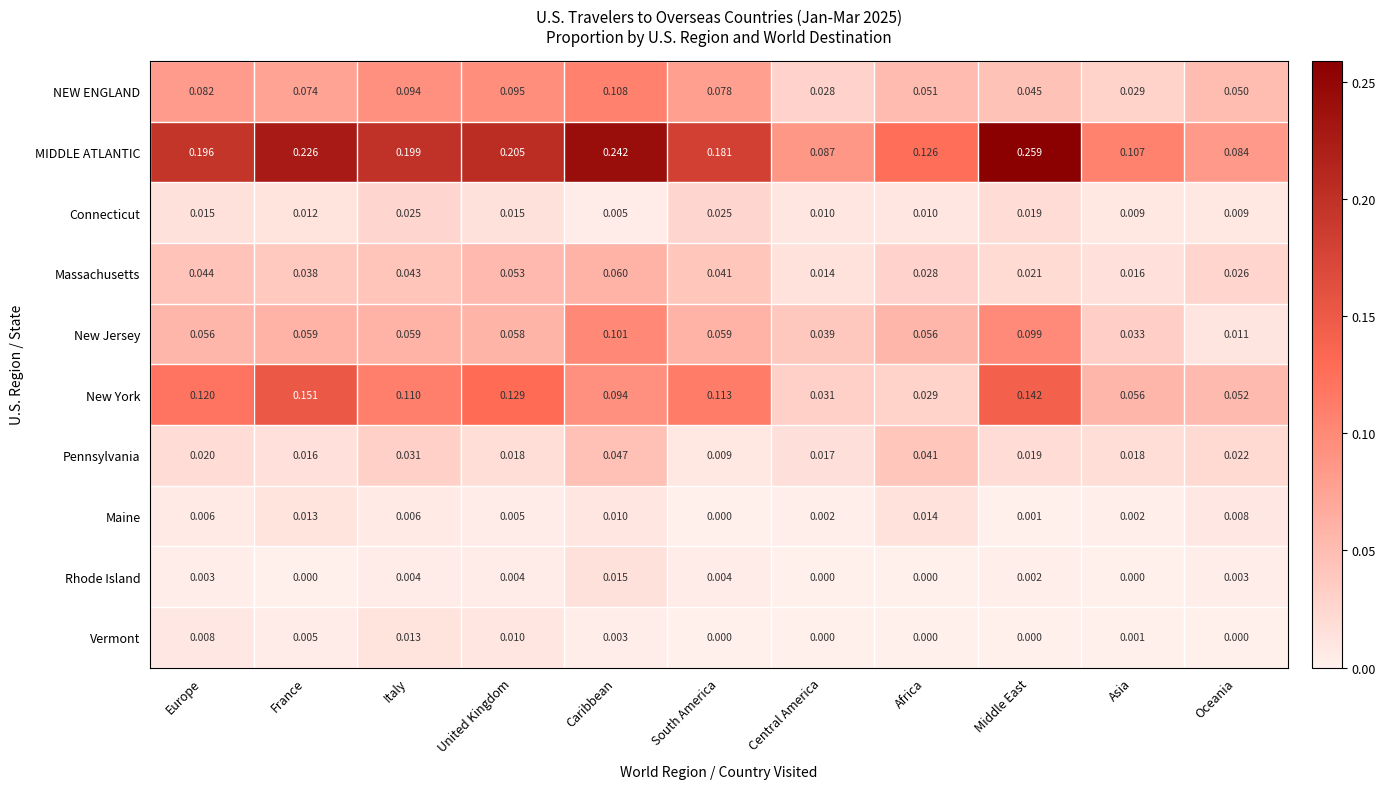

Which category has the lowest value in the MIDDLE ATLANTIC series?

Oceania